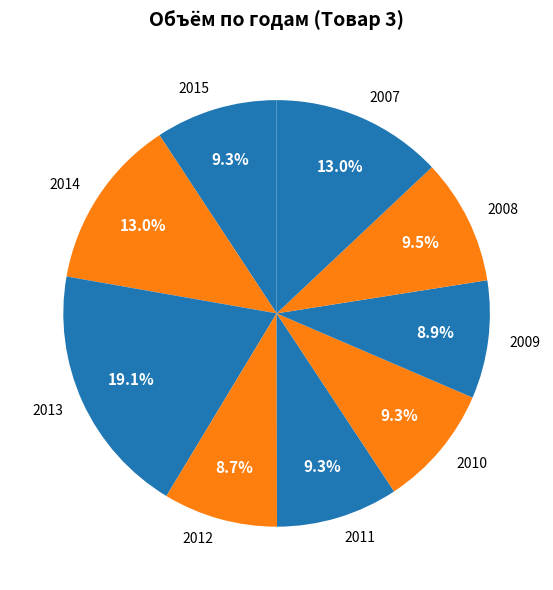

Does 2010 account for over 50% of the chart?

No